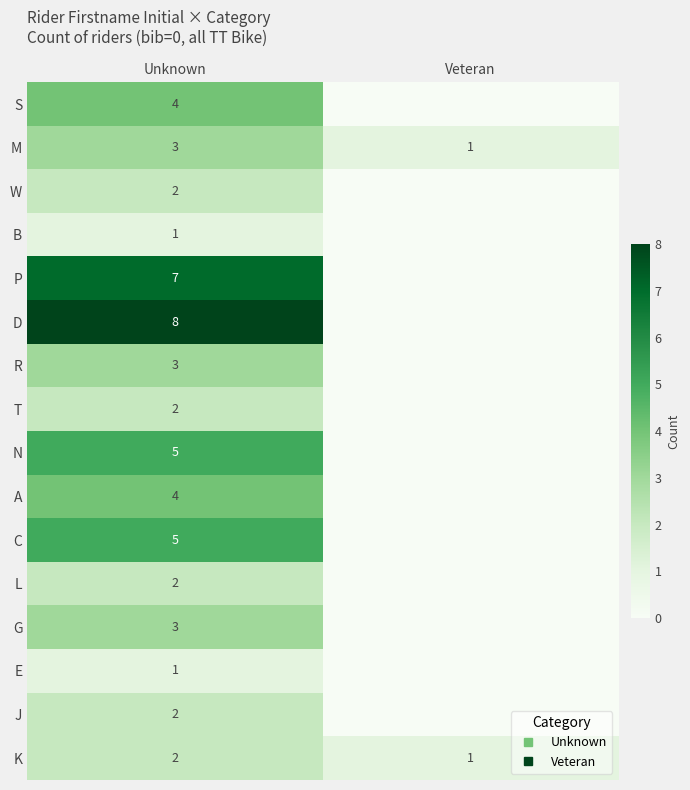

Between Unknown and Veteran, which series saw the biggest shift?

D